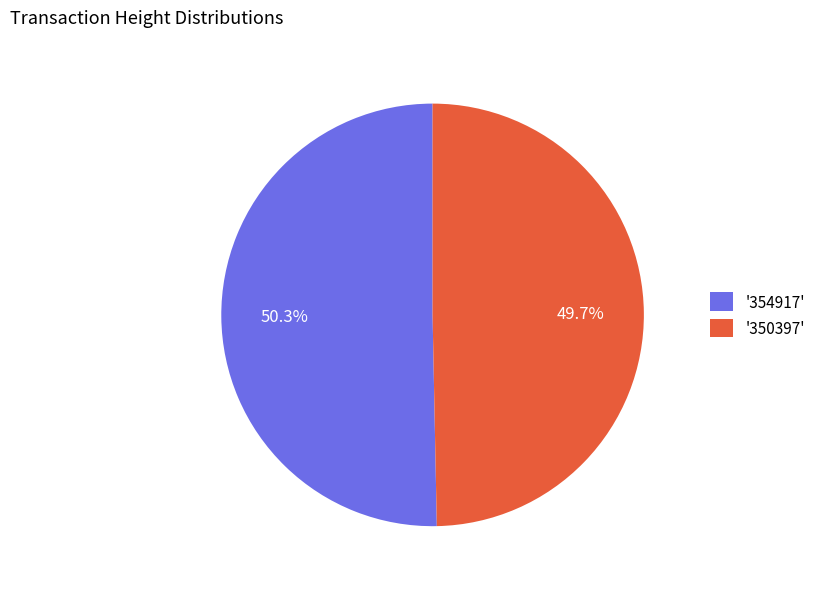

To the nearest percent, what is the difference between the largest and smallest slice percentages?

1%